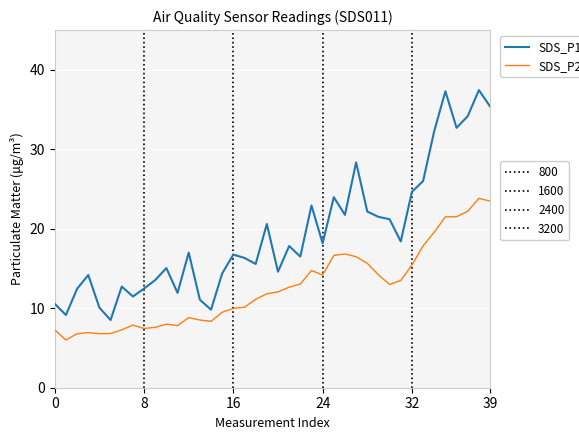

Is this an area chart (filled region under the line)?

No